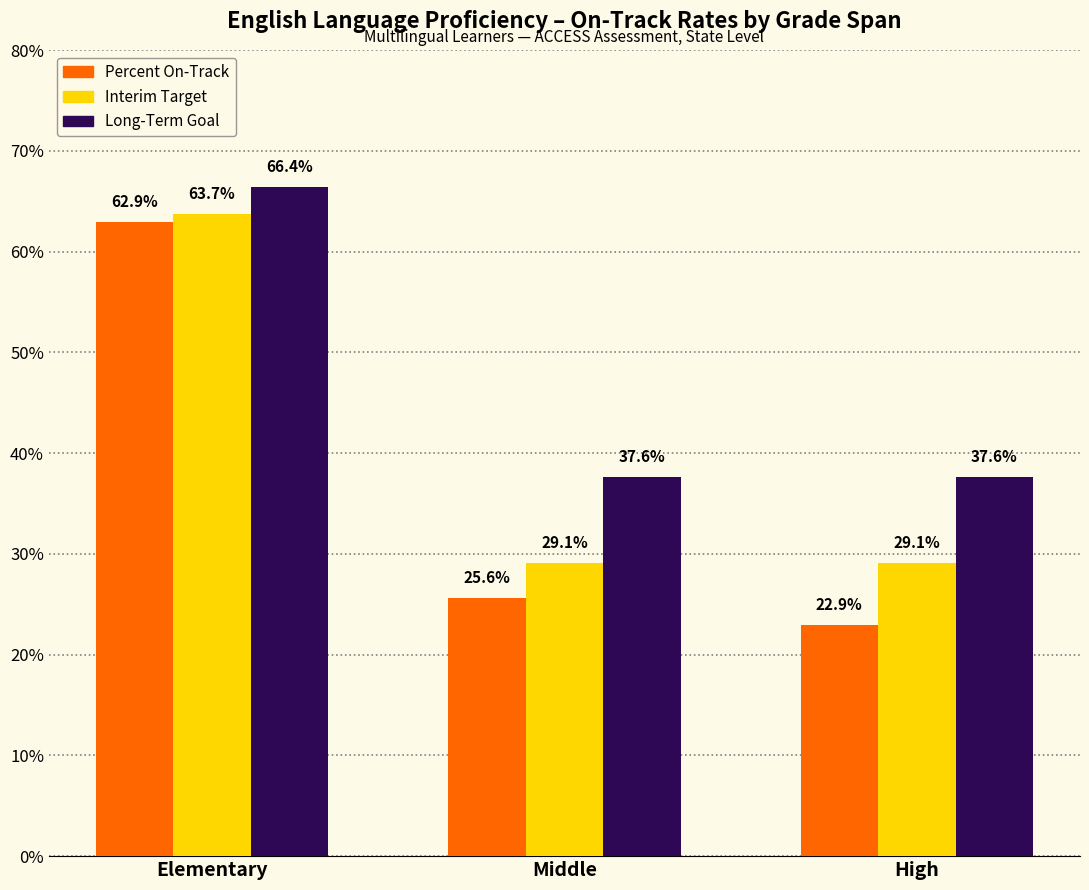

Reading left to right, list all the values displayed in this chart.

Percent On-Track: 0.6	0.3	0.2
Interim Target: 0.6	0.3	0.3
Long-Term Goal: 0.7	0.4	0.4